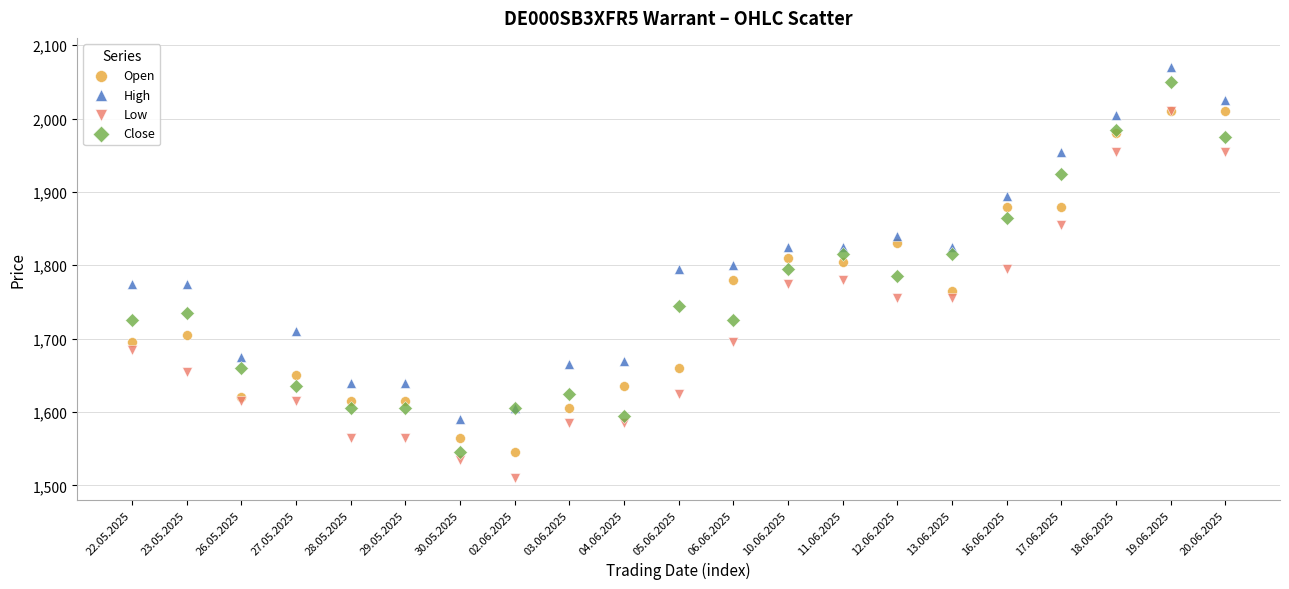

What are all the series names shown in the legend?

Open, High, Low, Close